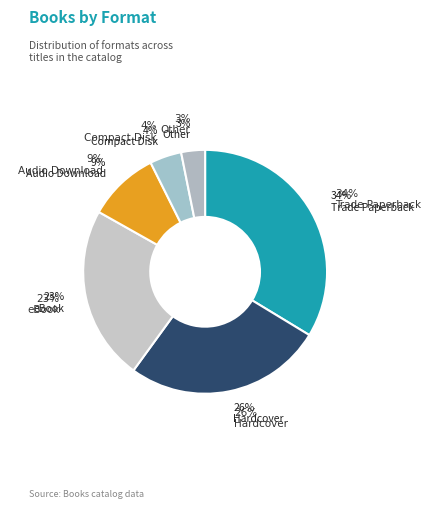

Approximately how many times larger is the value at Other compared to Trade Paperback?

0.1